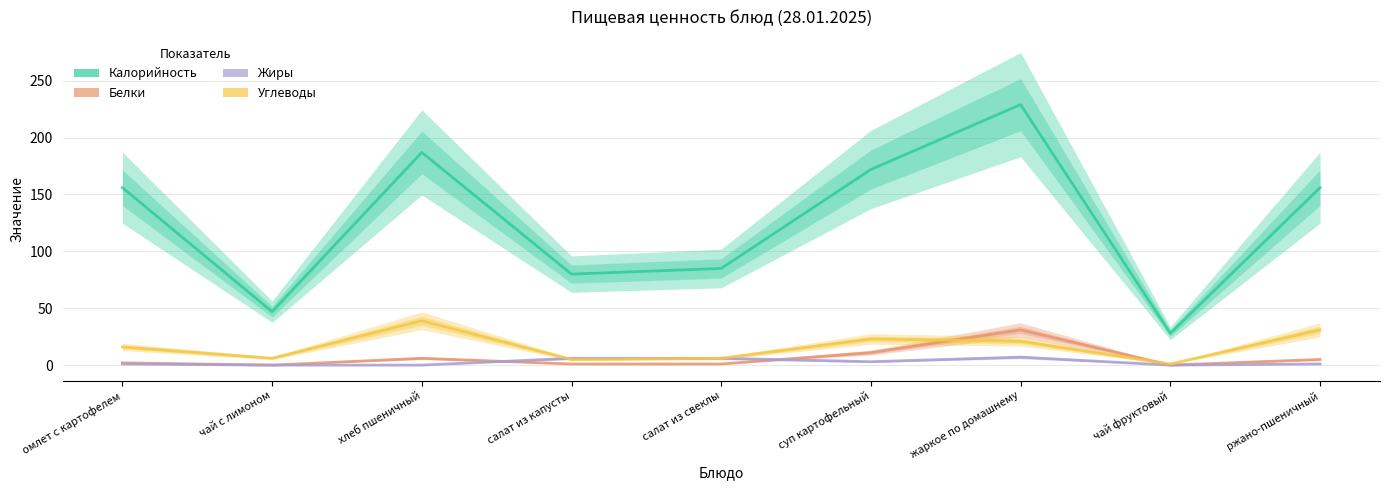

What is the minimum value for Углеводы?

1